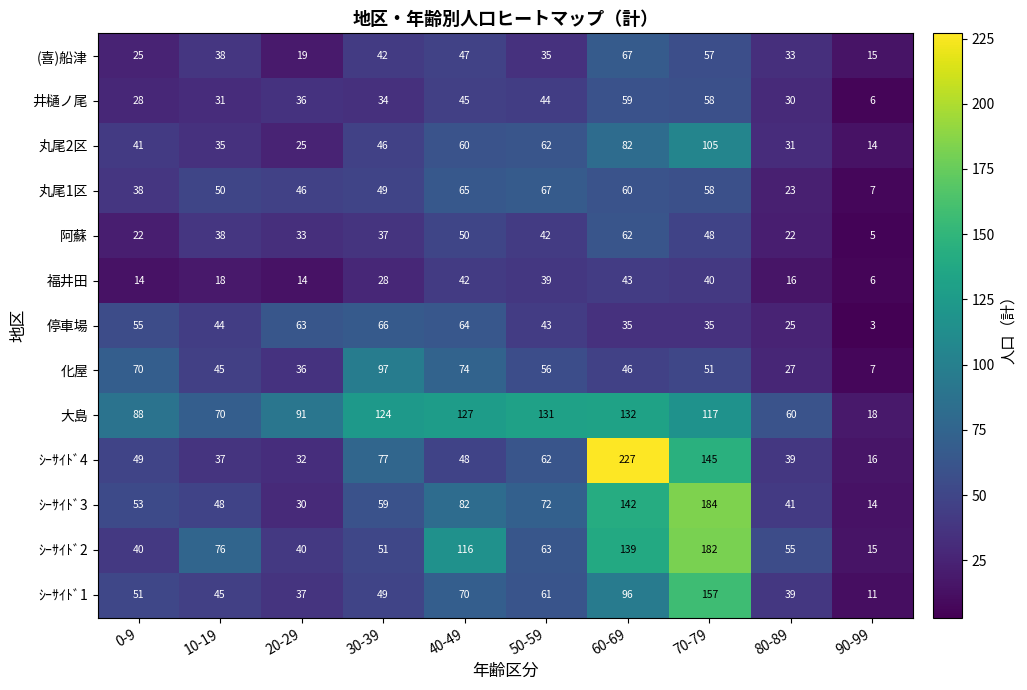

At which category does the chart reach its peak across all series?

60-69